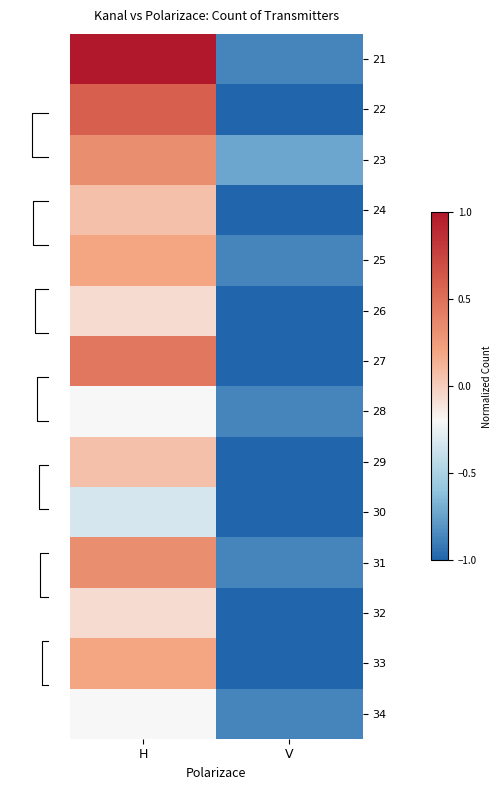

Where is 28 nearest to the value 0?

H